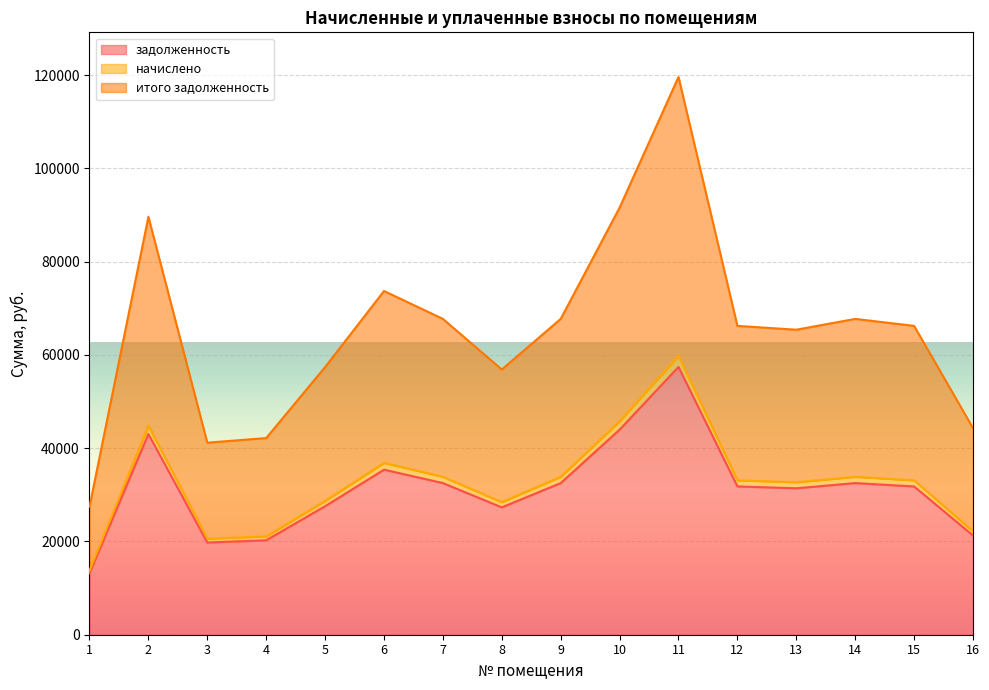

At which category is the sum across all series the highest?

11